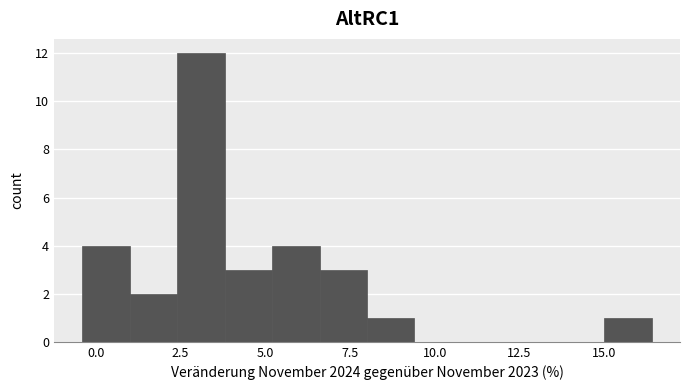

Around what value on the x-axis is the tallest bar? Give the approximate position of its centre, as read against the axis.

3.0